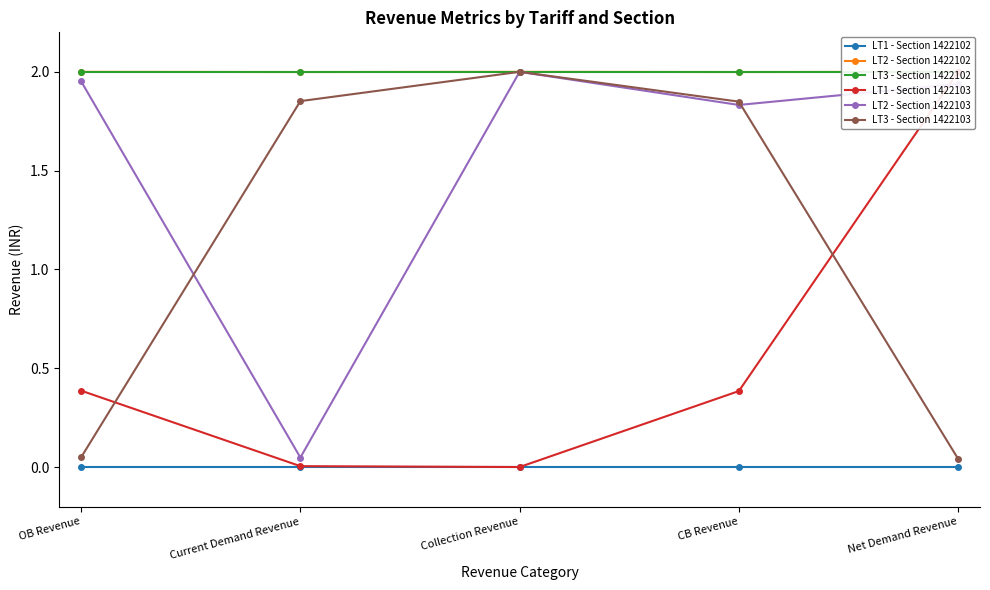

At which category is the sum across all series the highest?

CB Revenue